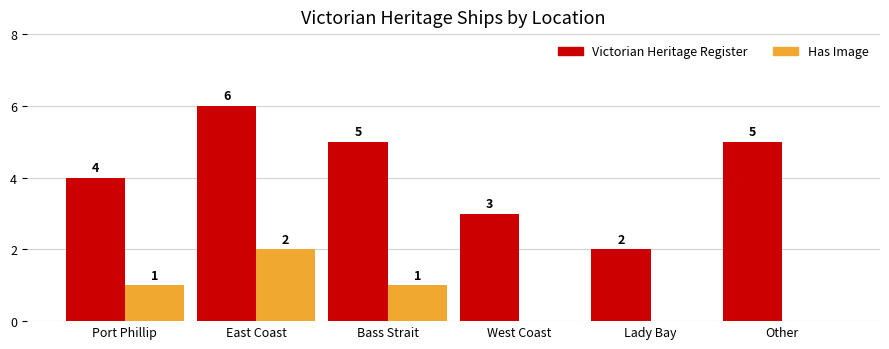

Which series changed the most between Bass Strait and Other?

Has Image